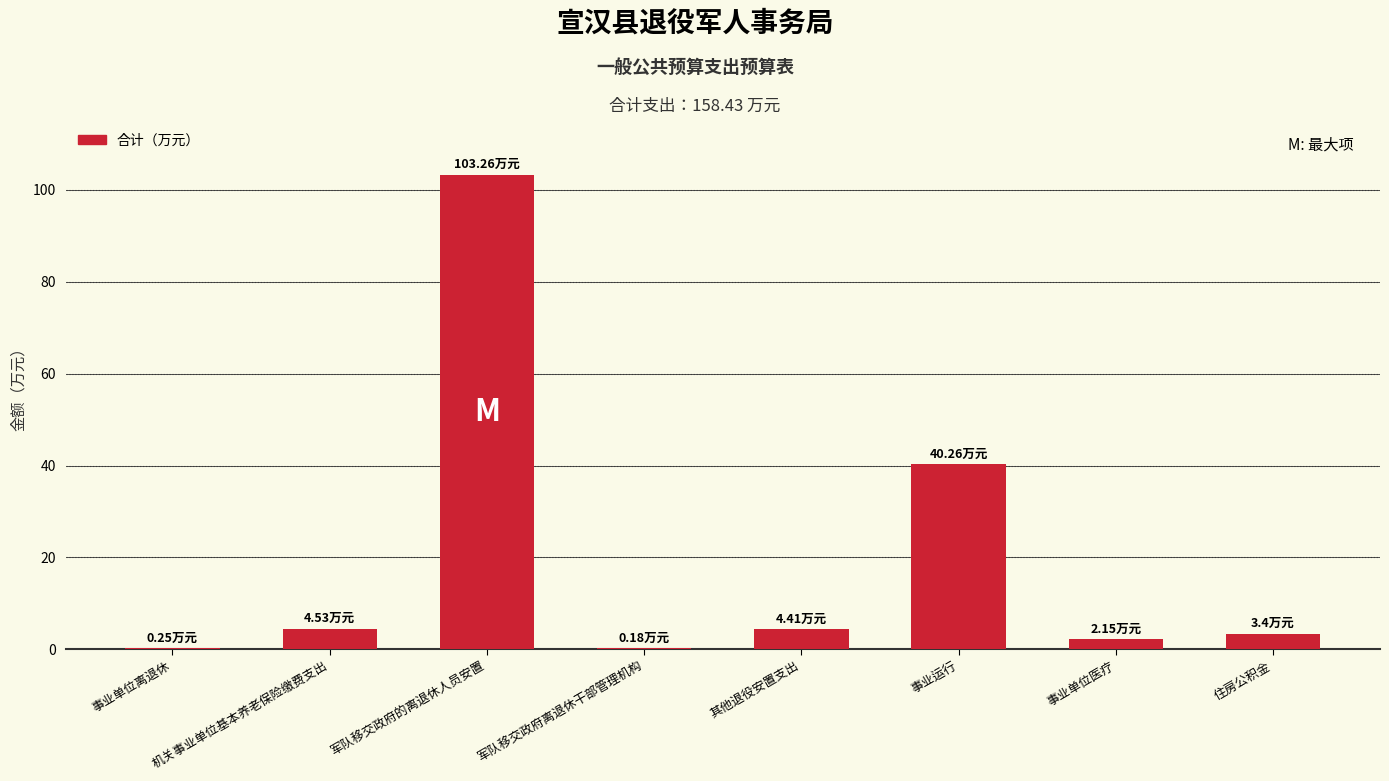

At which category does the chart reach its peak across all series?

军队移交政府的离退休人员安置